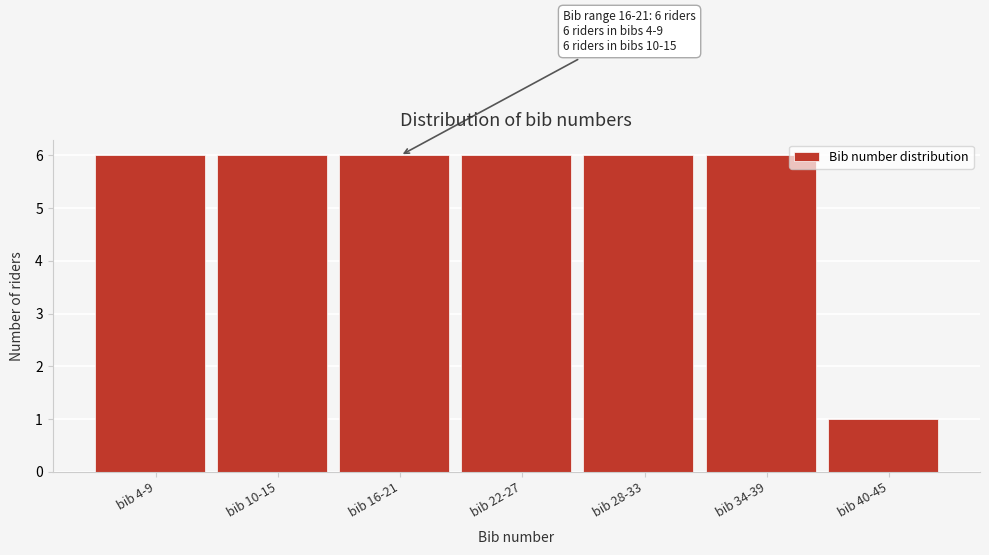

Reading right to left, list all the values displayed in this chart.

1	6	6	6	6	6	6